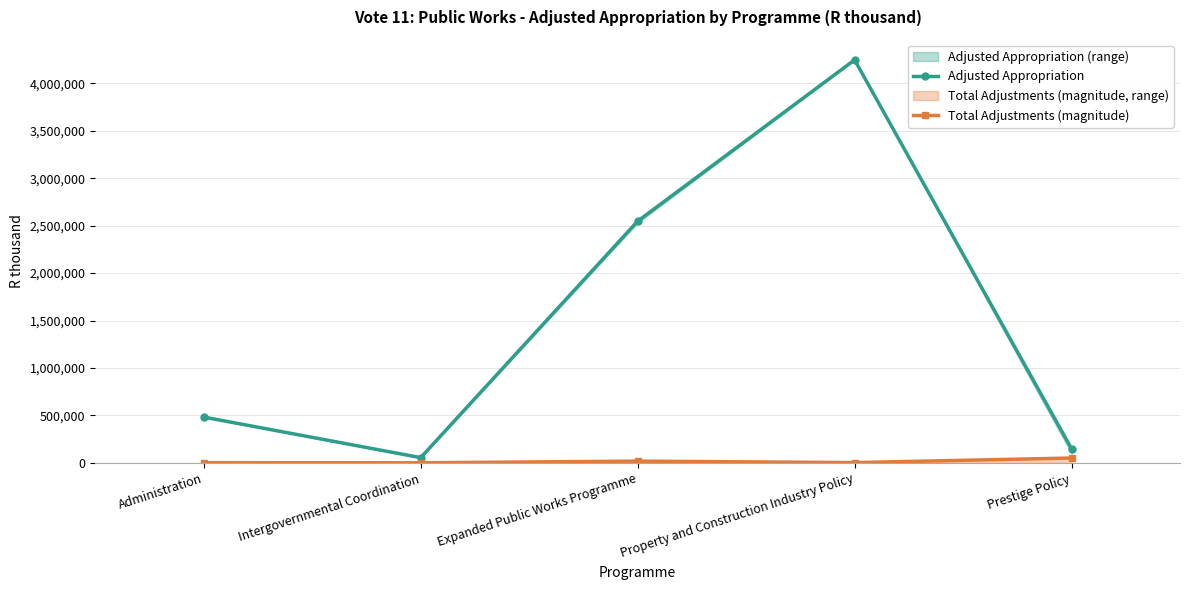

How many categories are shown in the chart?

5